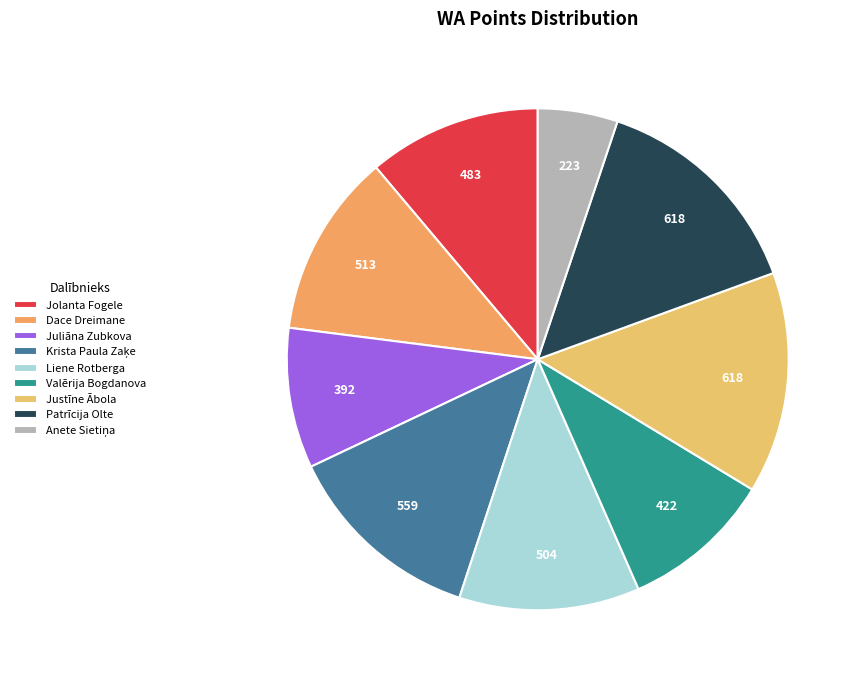

Count the number of slices in the pie.

9